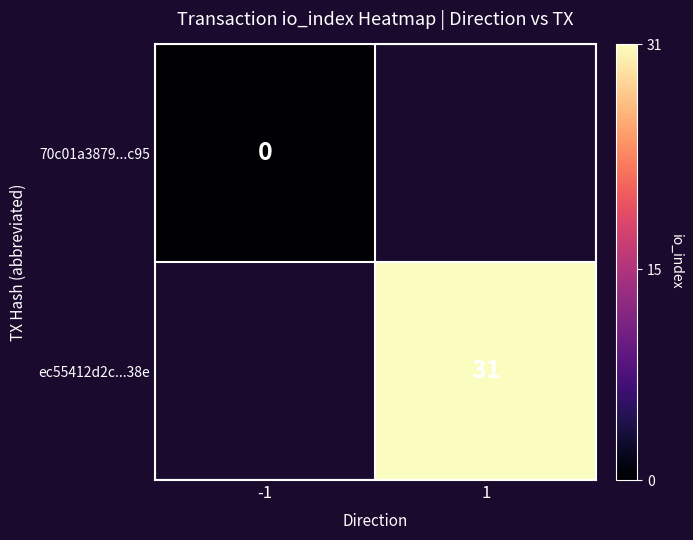

True or false: ec55412d2c...38e has a value of 31 at 1.

True